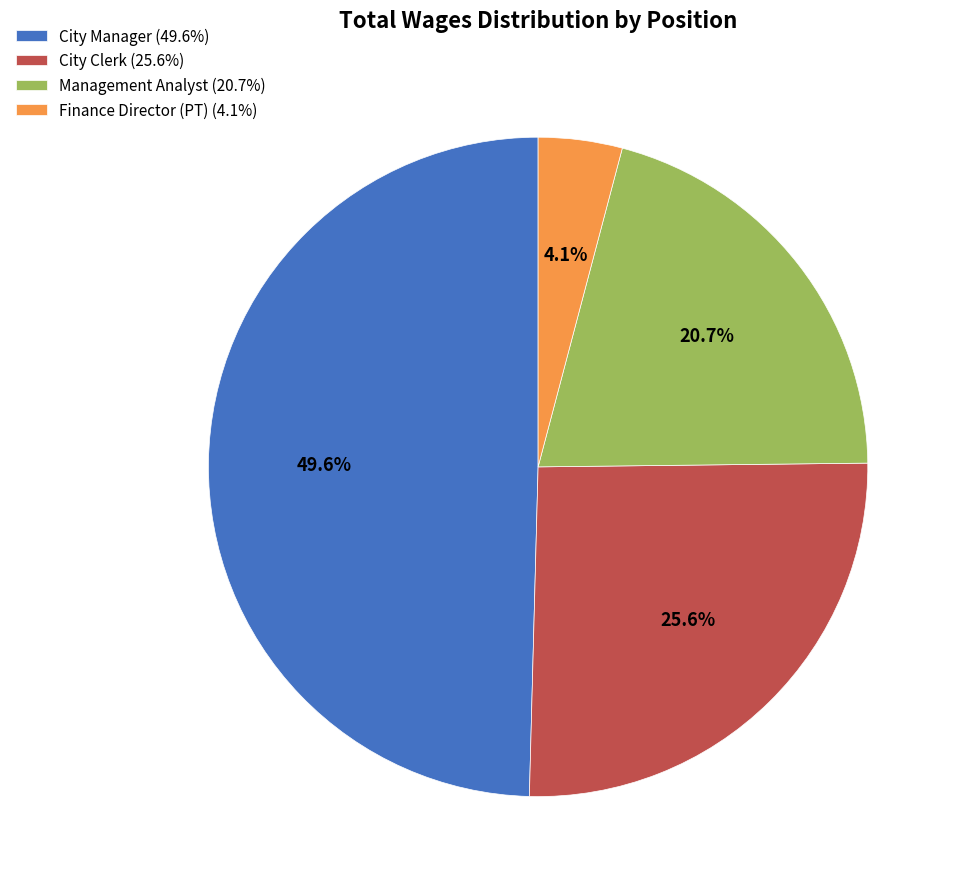

How much of the chart is everything except Management Analyst?

79.3%